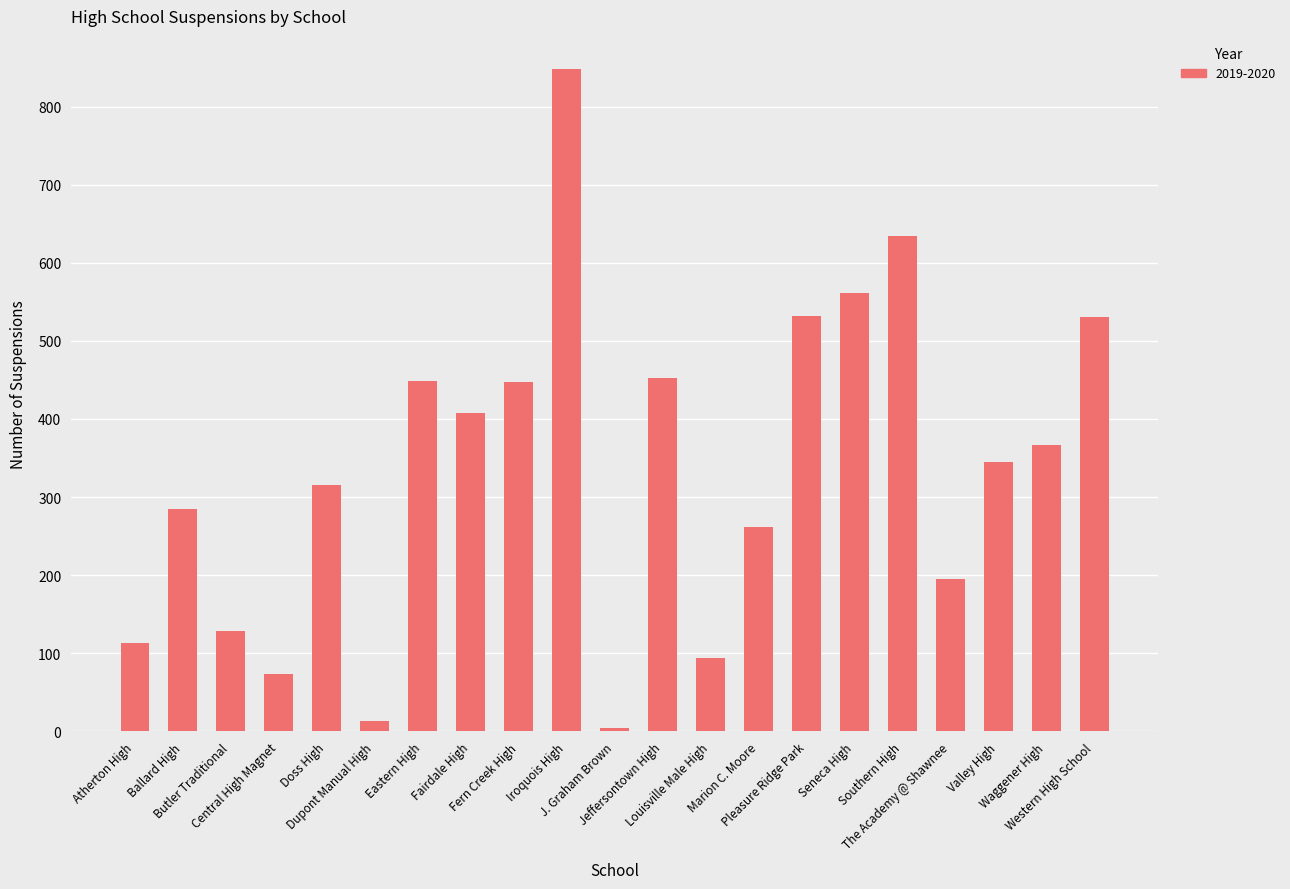

What is the difference between the maximum and minimum values?

844